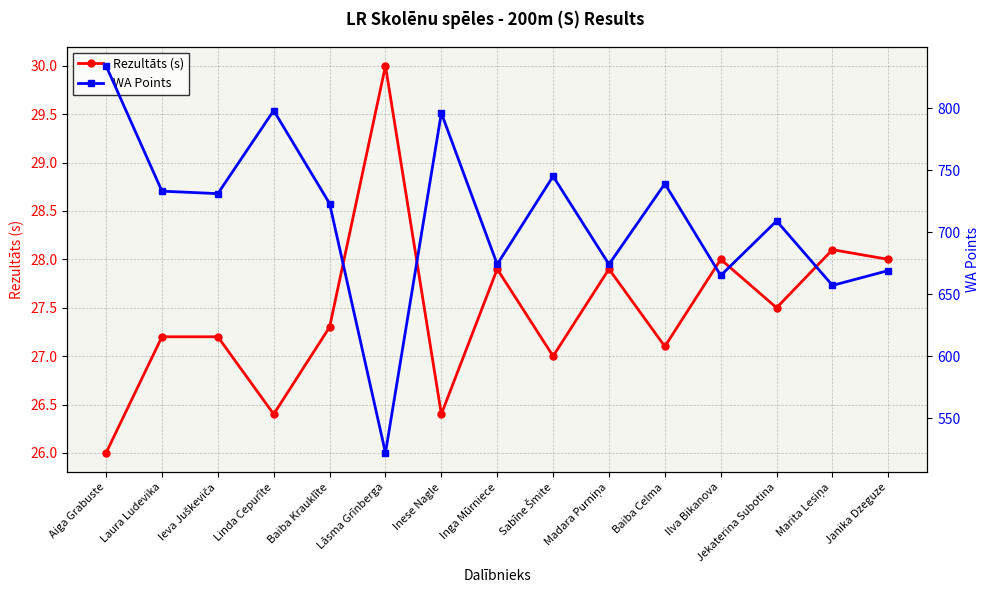

How many interior local valleys does the WA Points series have?

6